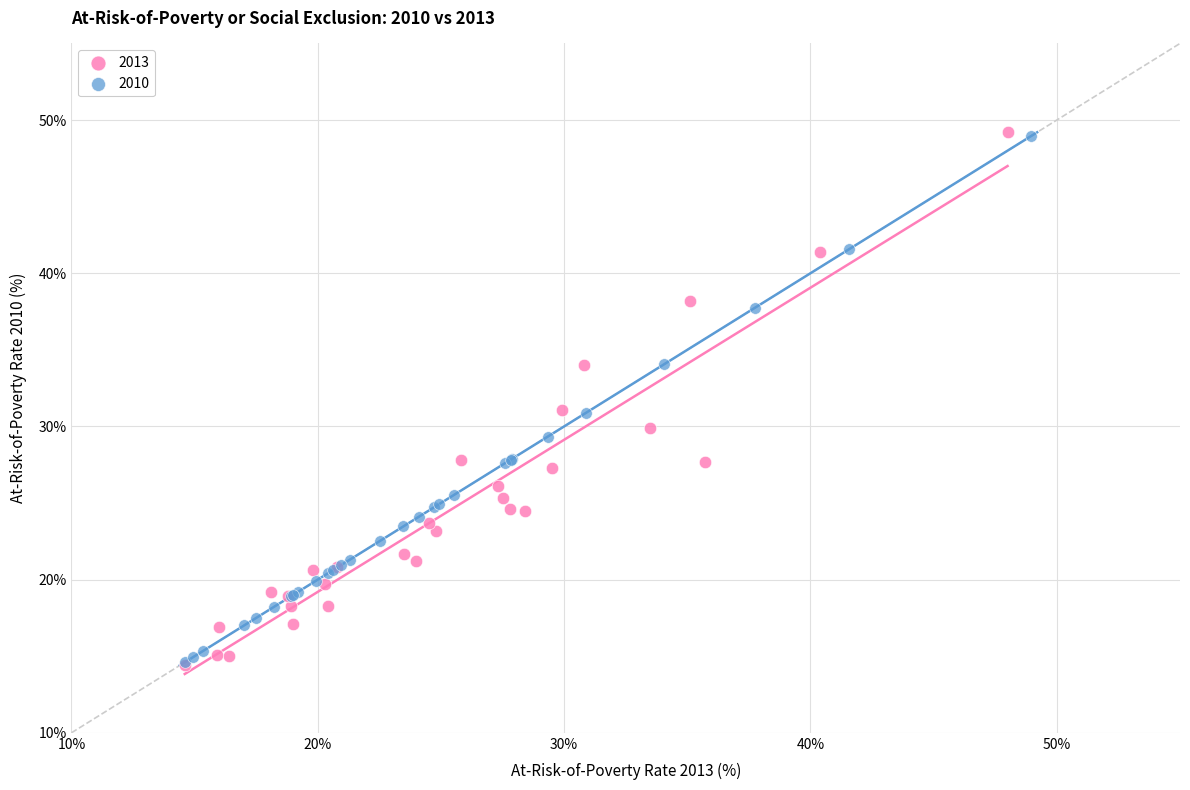

Which series has the largest Y range (max minus min)?

2013